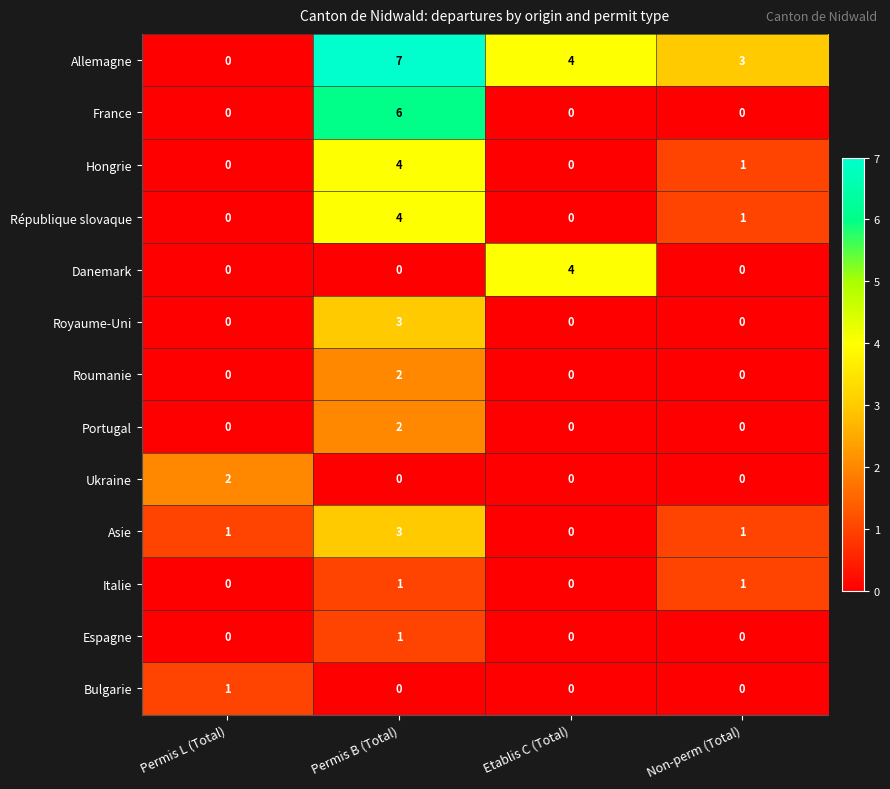

At how many categories does at least one series exceed 0?

4